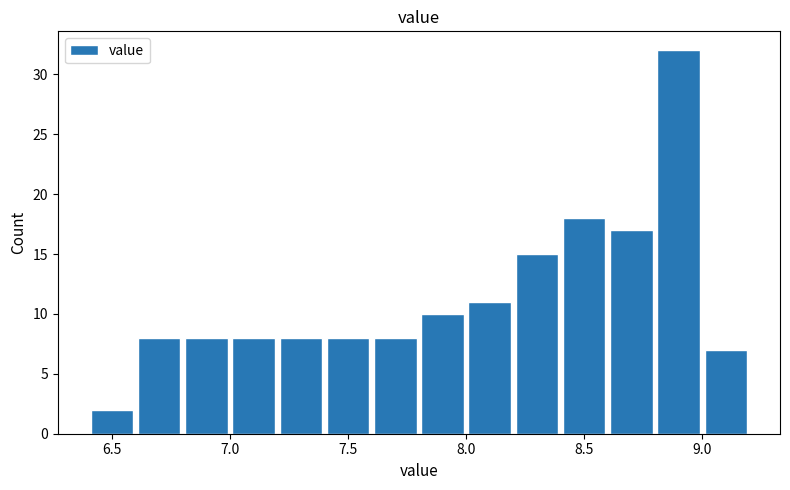

Over which range of the x-axis is the bar tallest?

8.8 to 9.0